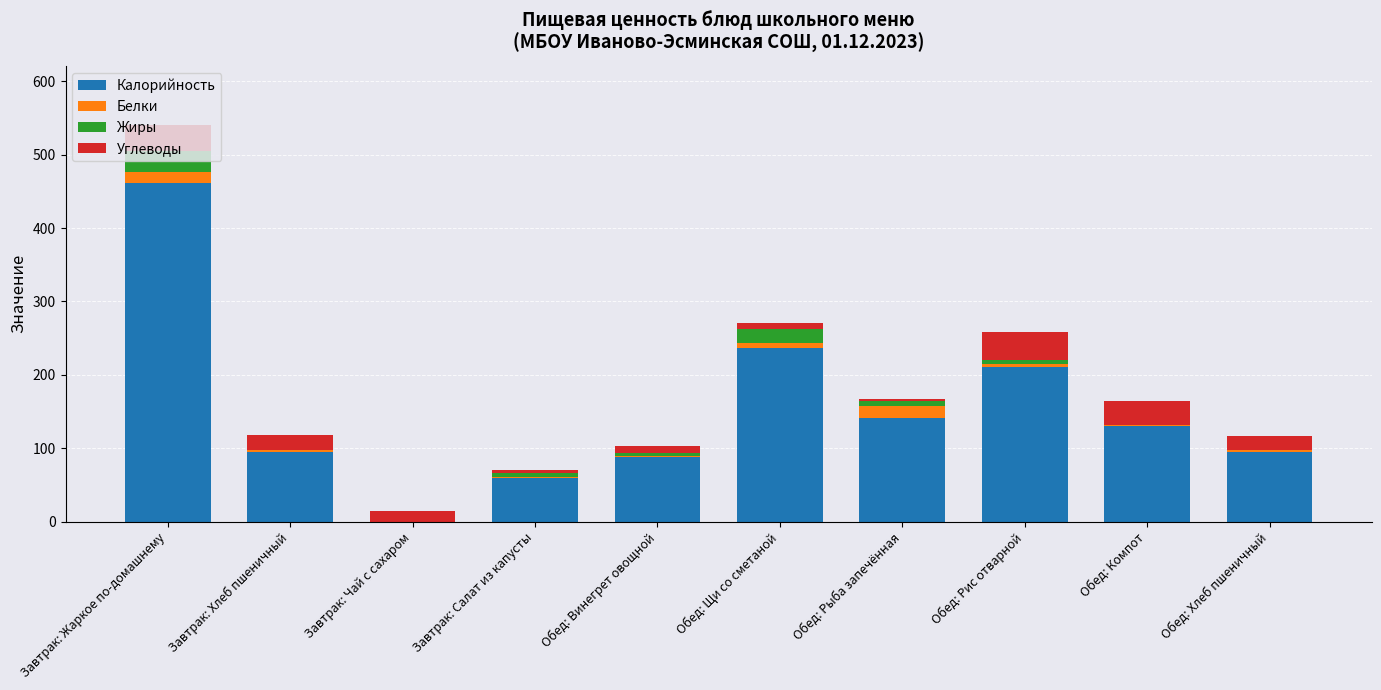

Are the bars horizontal?

No